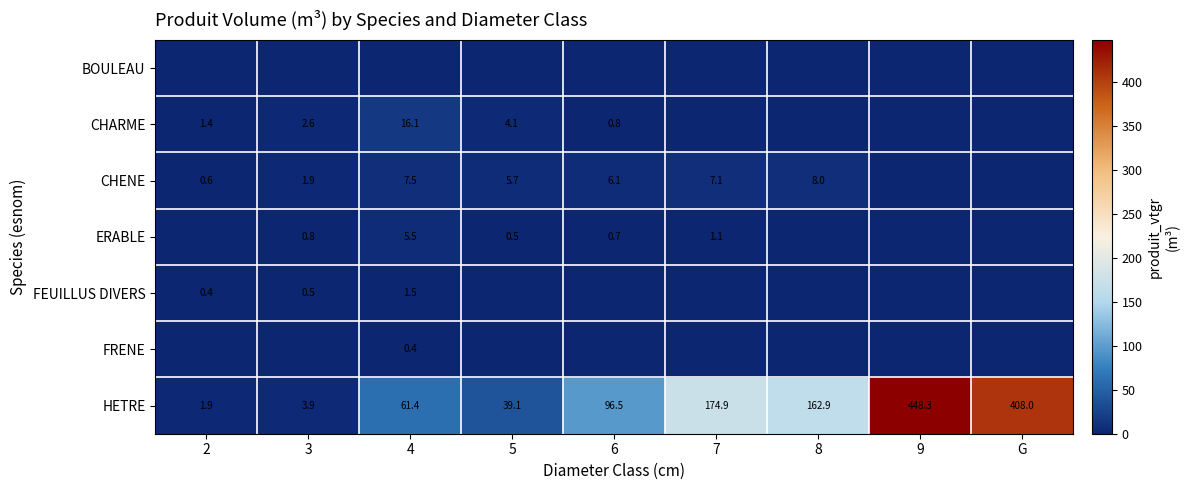

Between G and 7, which is larger?

G